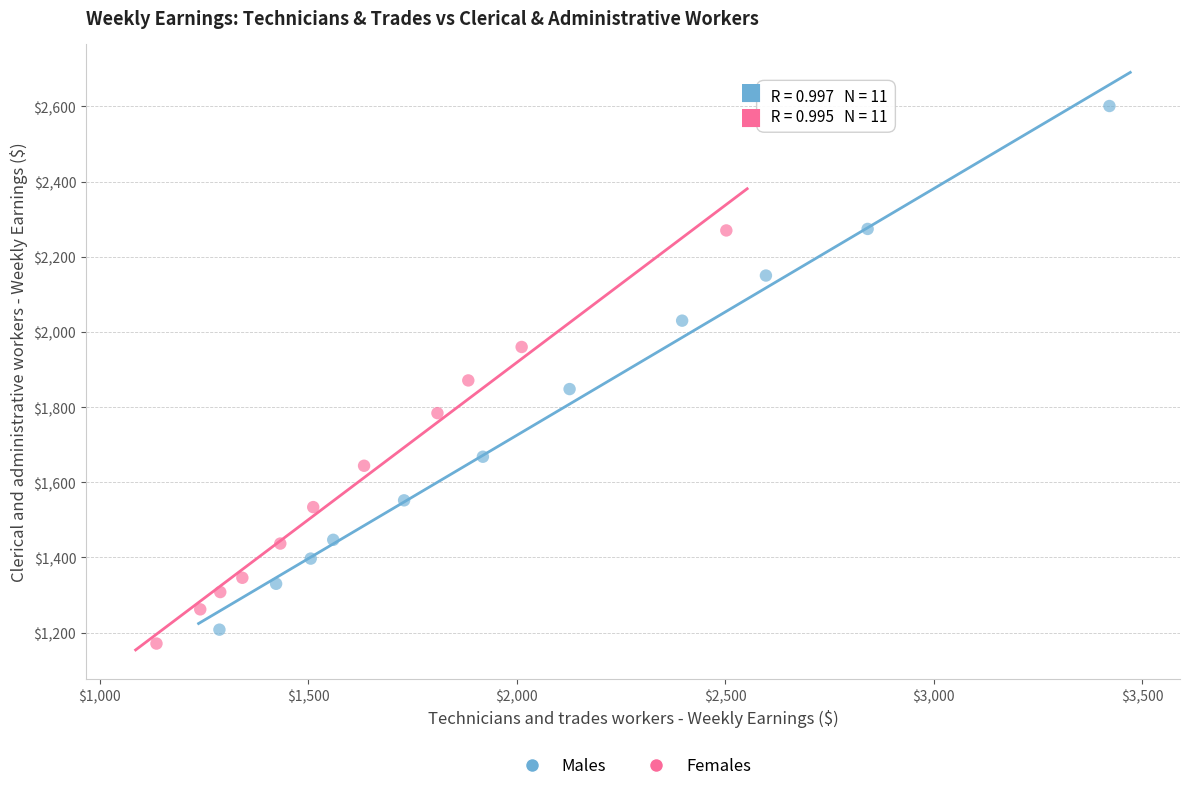

Which series reaches the maximum Y coordinate?

Males